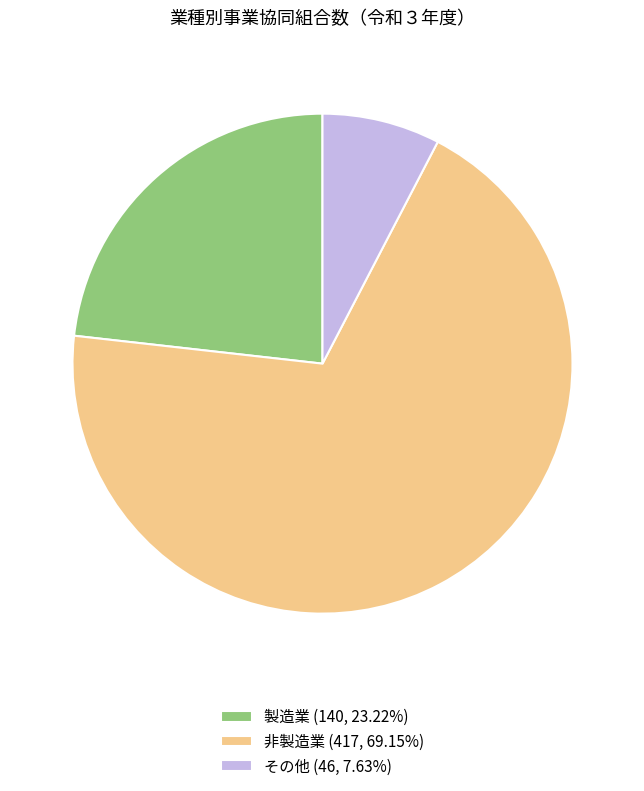

Count the number of slices in the pie.

3